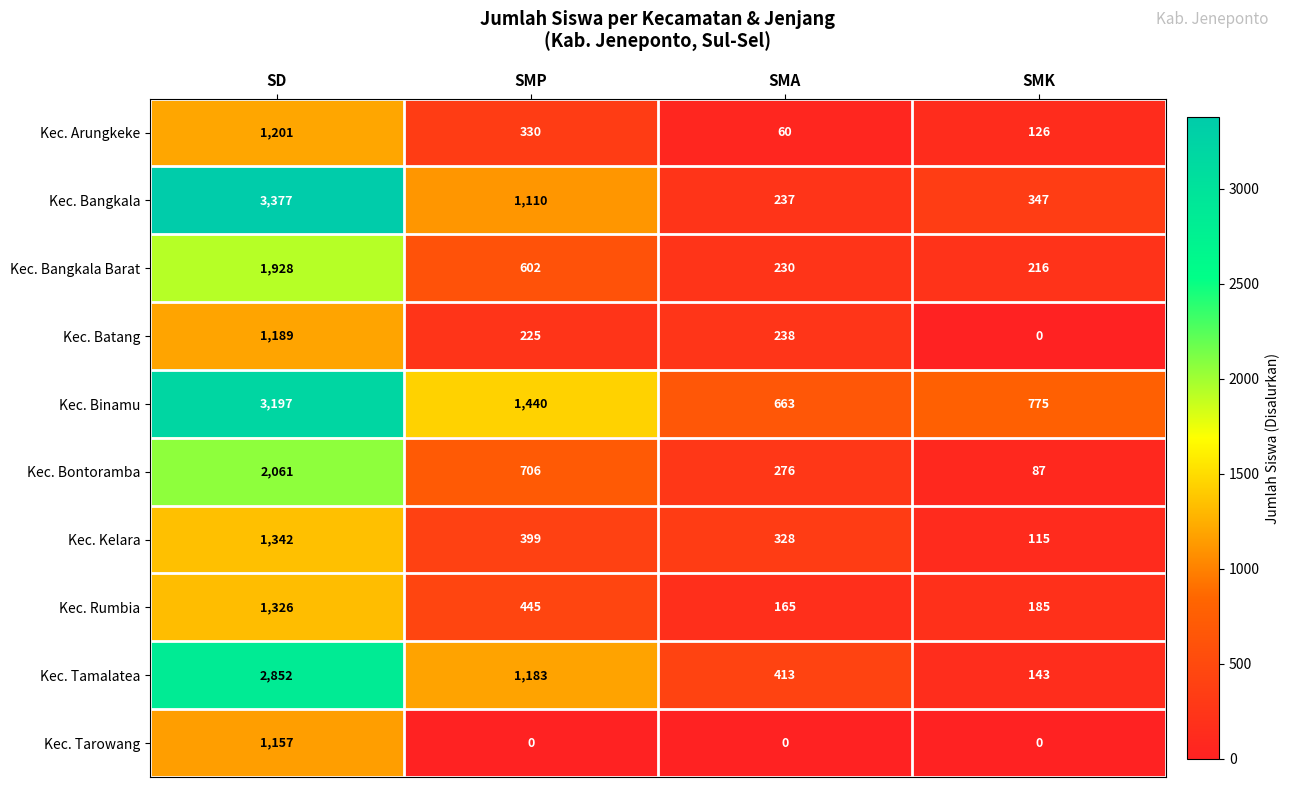

What value does the Kec. Rumbia series have at SMK?

185